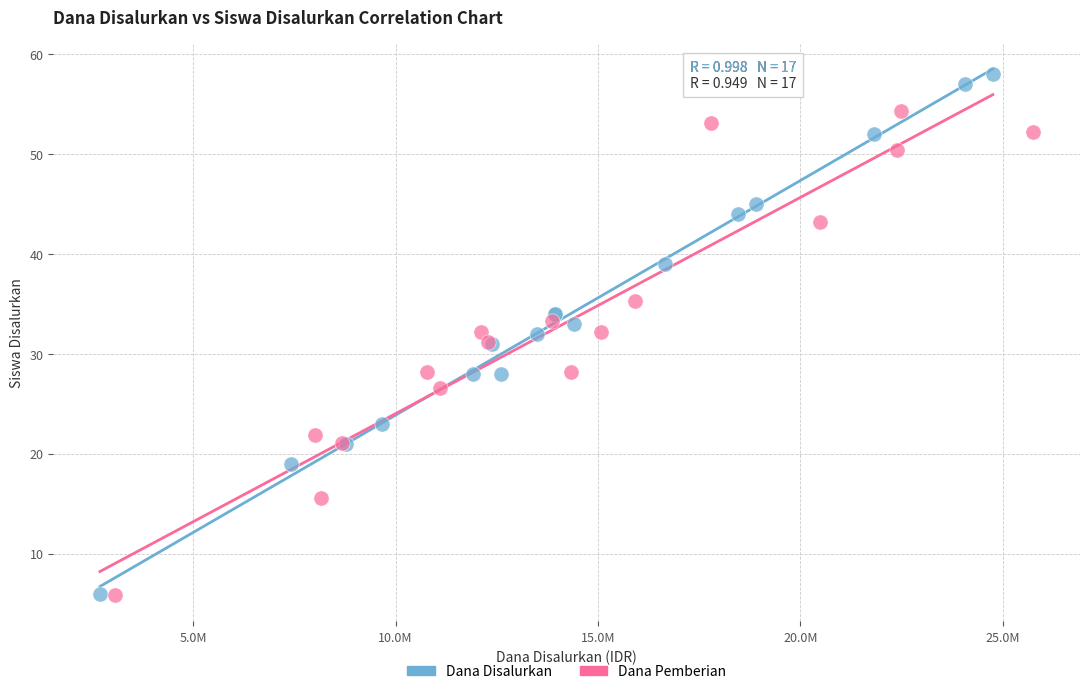

Which series has the largest Y range (max minus min)?

Dana Disalurkan